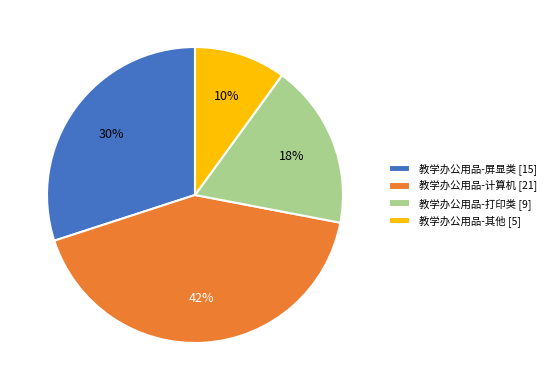

Which category has the biggest portion of the pie?

教学办公用品-计算机 [21]